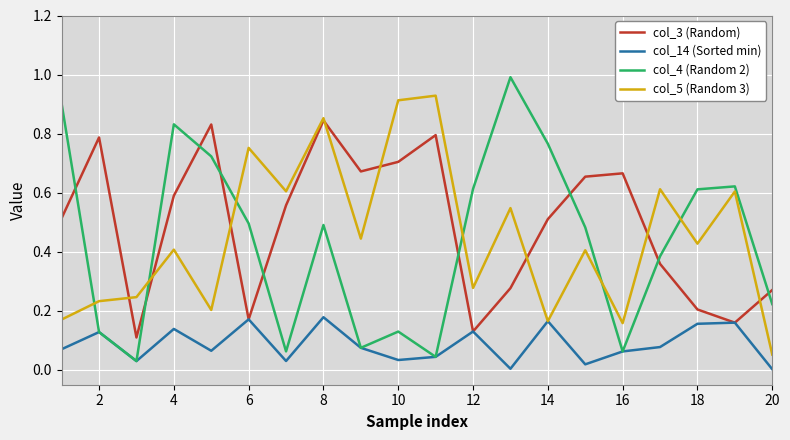

True or false: col_4 (Random 2) and col_3 (Random) intersect in this chart.

True